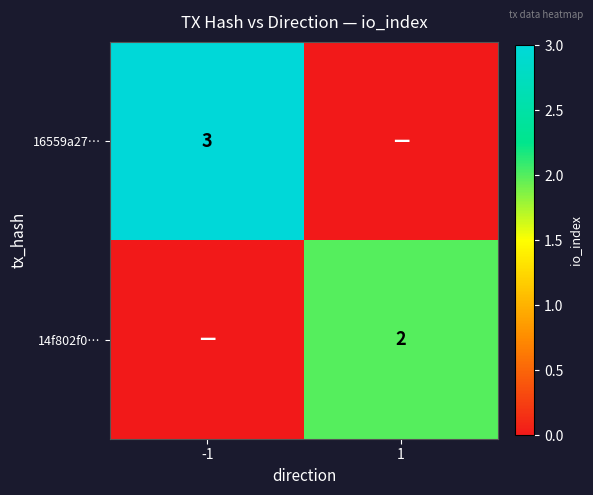

The 16559a27… series shows 3 at -1. True or false?

True